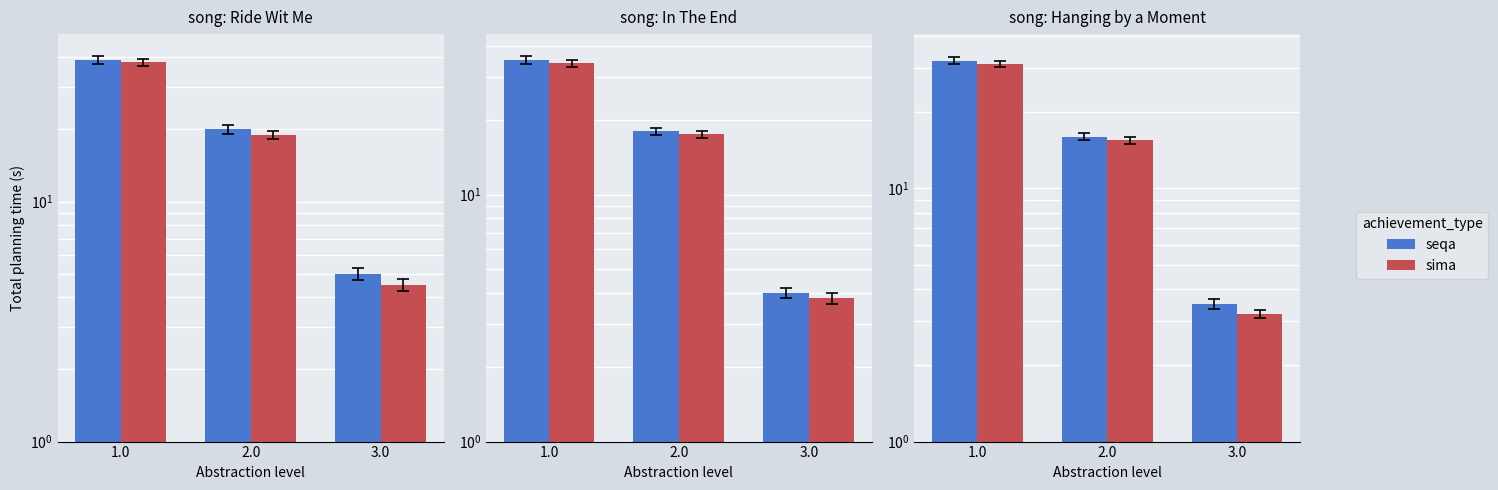

What is the difference between the maximum and minimum values in the seqa series?

28.5